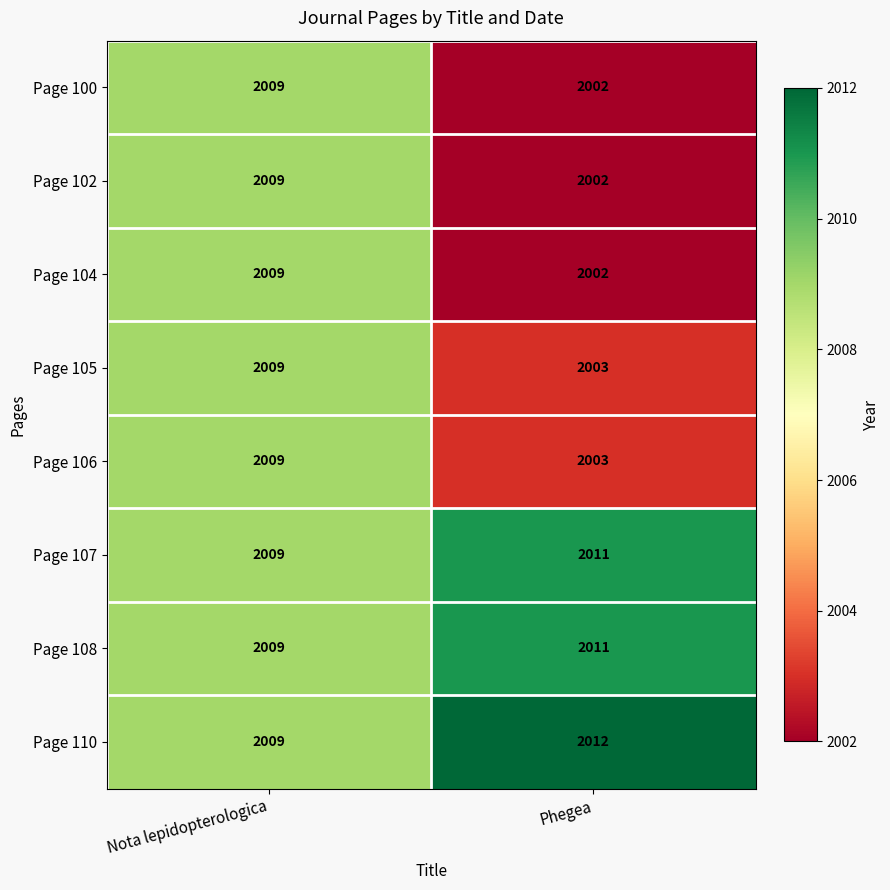

At which category is the sum across all series the highest?

Nota lepidopterologica